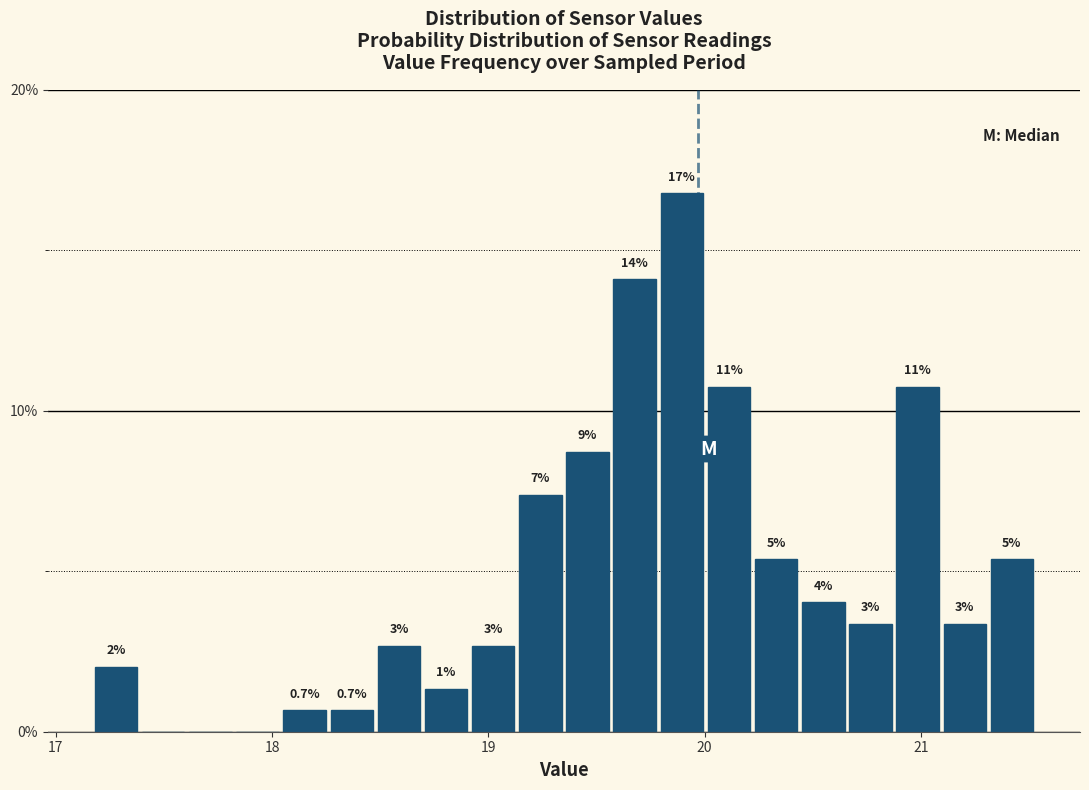

Read against the x-axis, roughly where is the centre of the tallest bar?

19.9